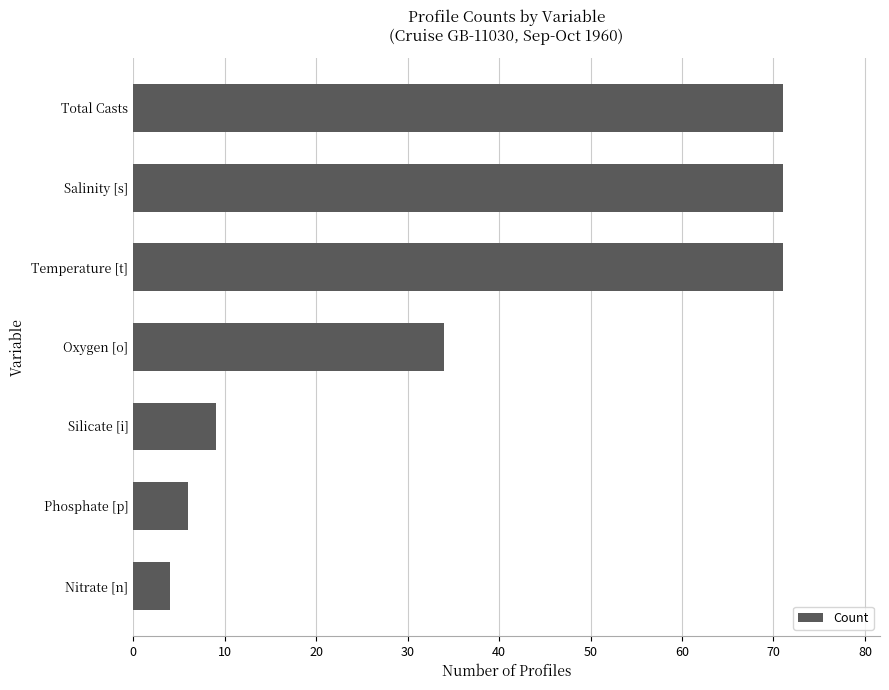

What is the difference between the maximum and minimum values?

67